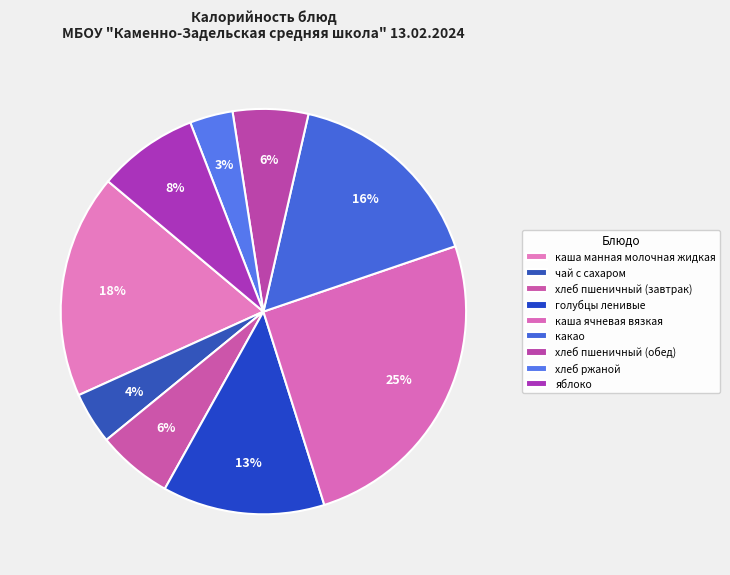

To the nearest percent, what percentage of the pie is каша манная молочная жидкая?

18%